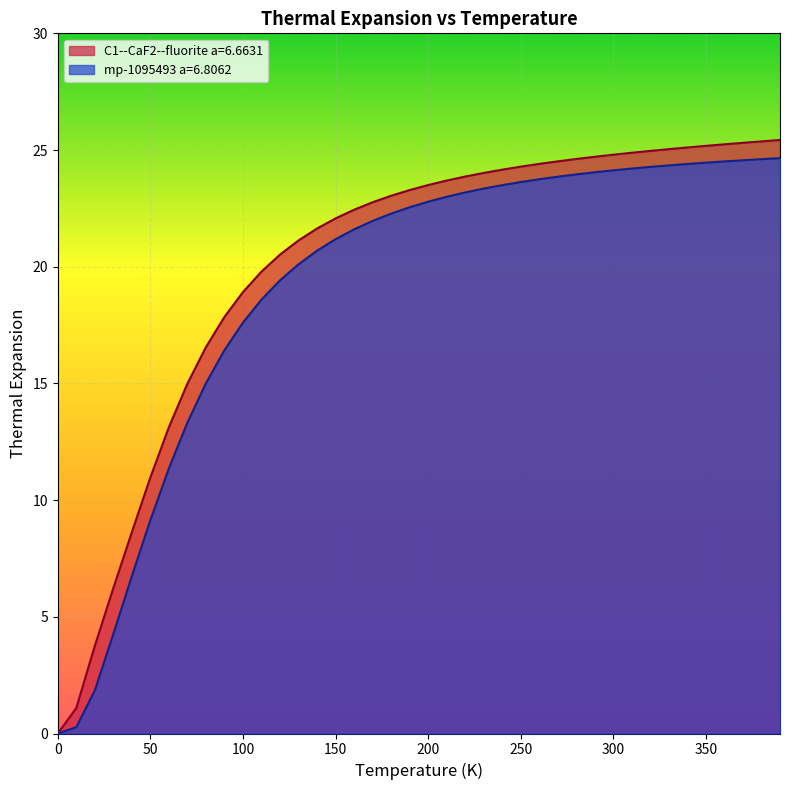

Does the chart display data point markers on the line(s)?

No